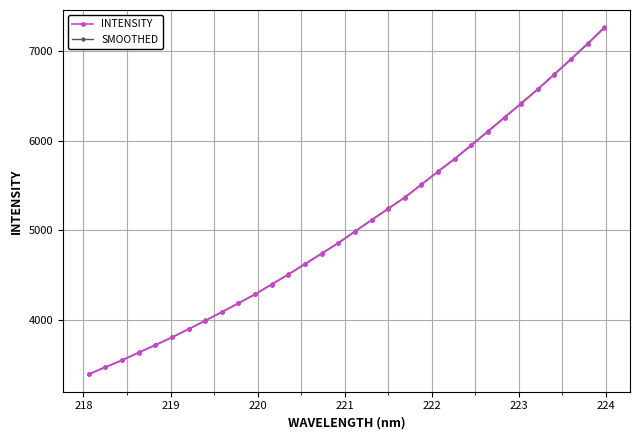

True or false: SMOOTHED has more than 1 interior local peaks.

False